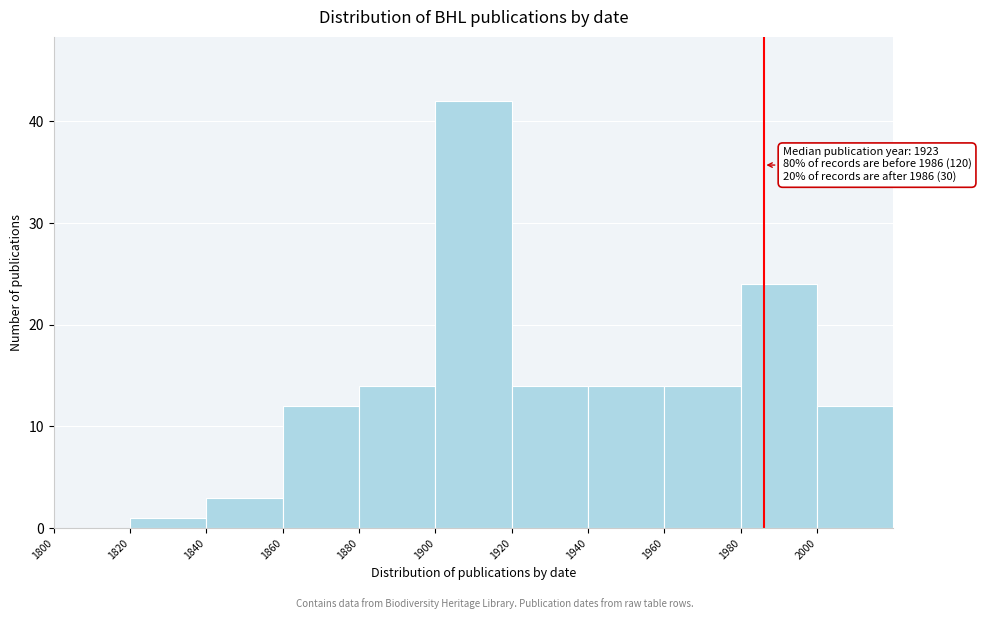

Over which range of the x-axis is the bar tallest?

1900 to 1920